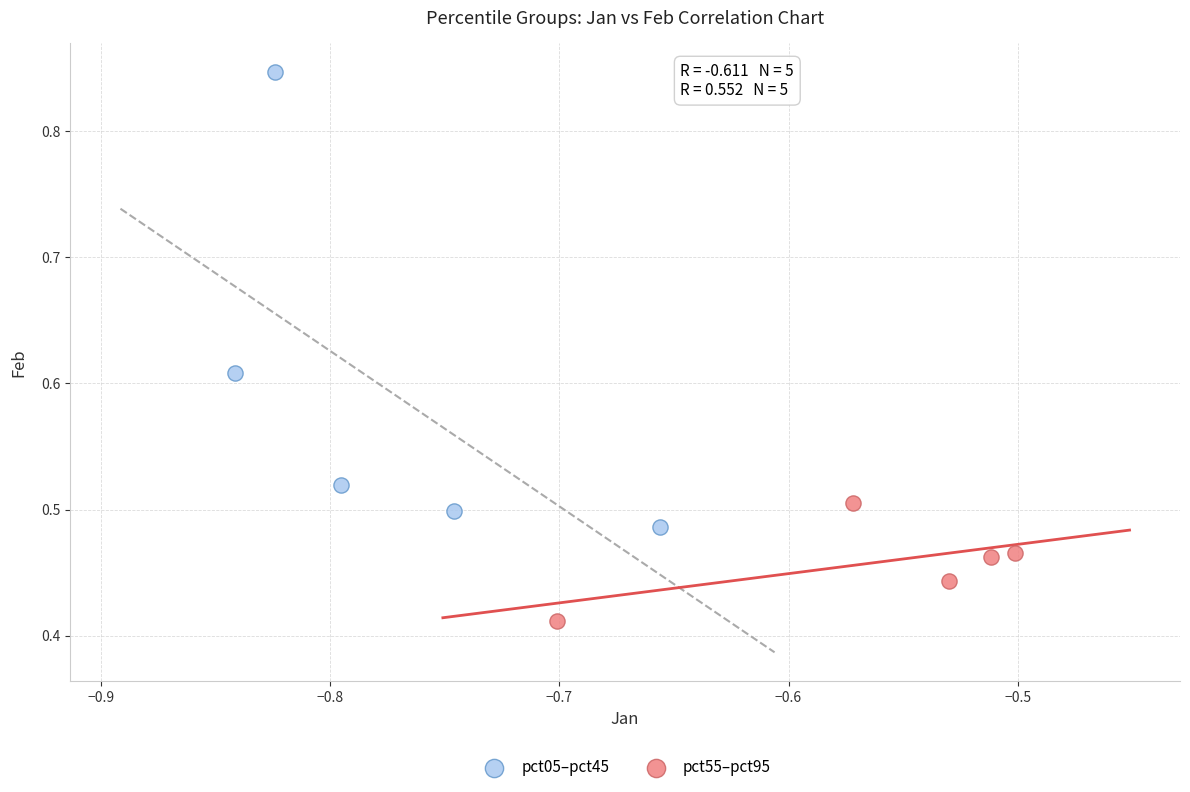

Which series reaches the maximum Y coordinate?

pct05–pct45